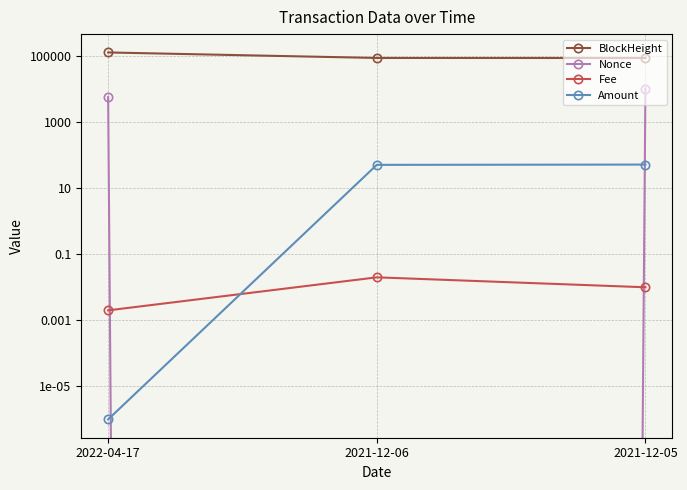

Which has a higher value, 2021-12-05 or 2021-12-06?

2021-12-06